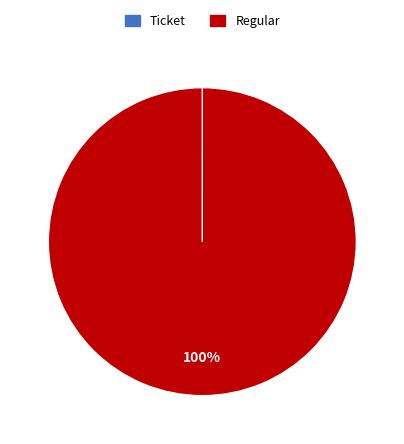

Which slice is the largest?

Regular